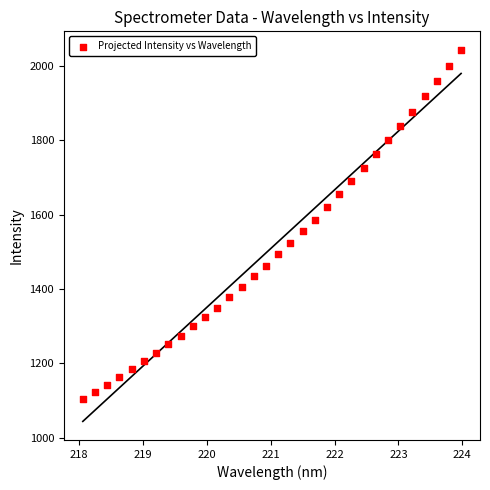

What is the range of Y values (max minus min)?

937.0